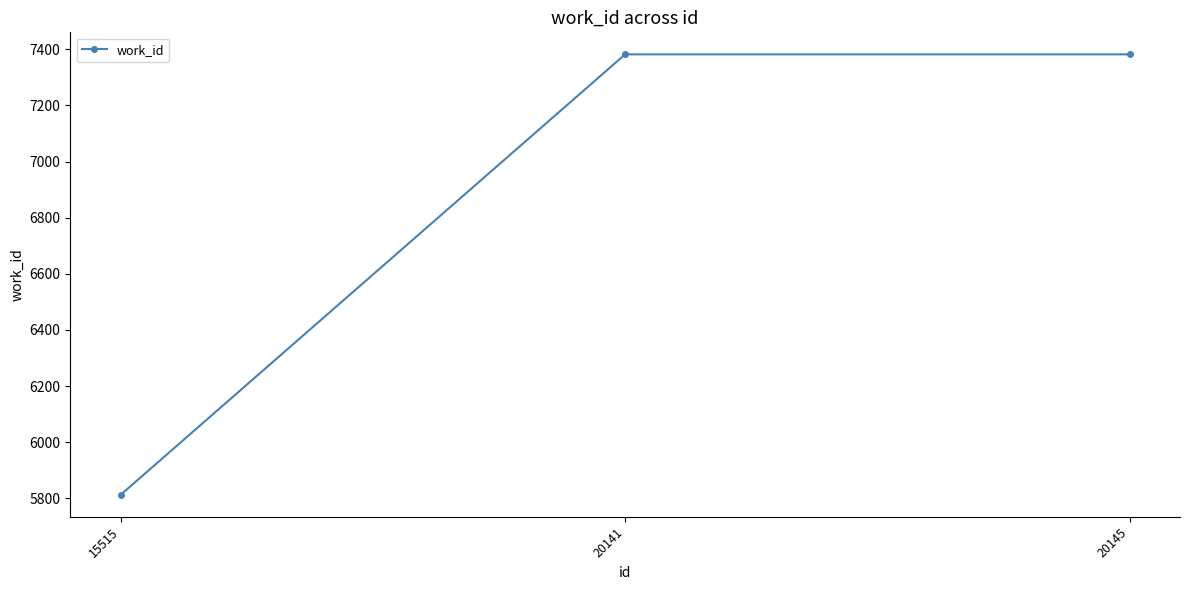

How many lines are shown in the chart?

1